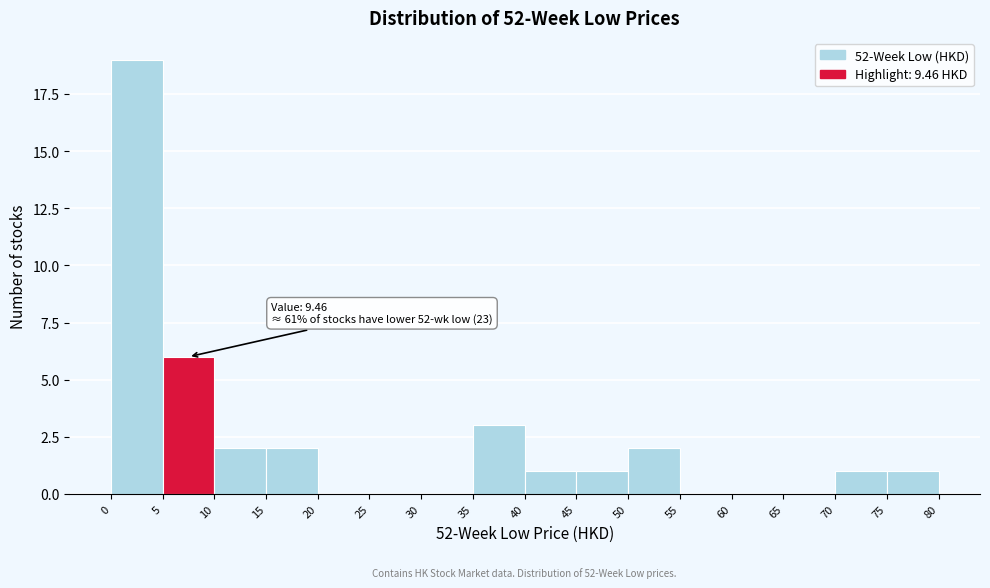

Which range on the x-axis has the tallest bar?

0 to 5